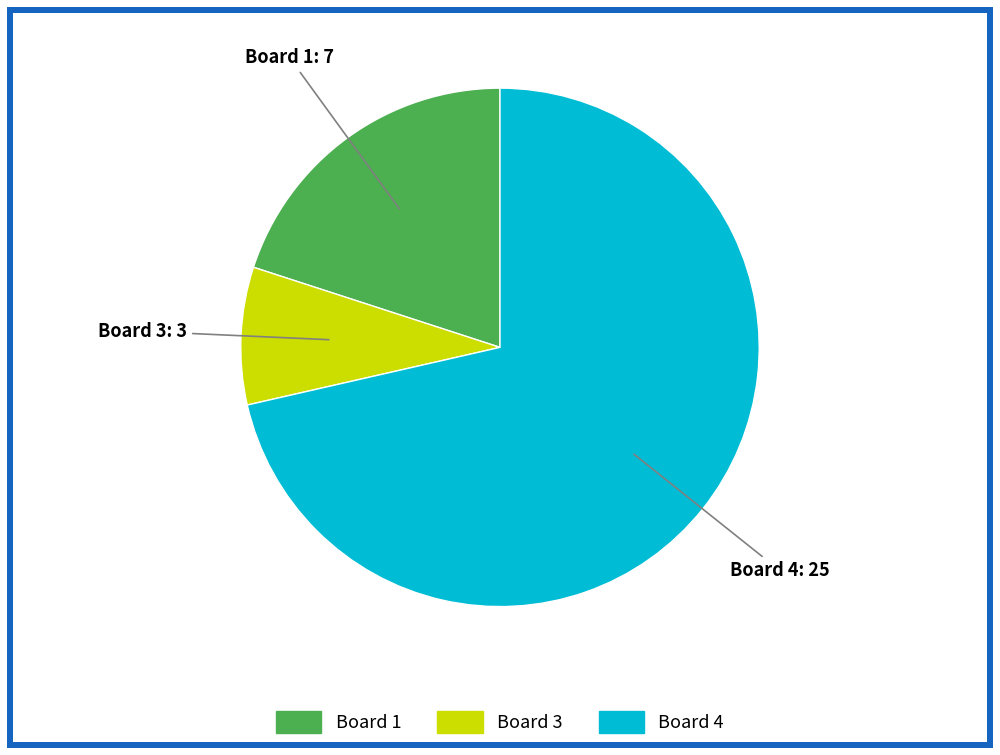

Is there any slice that represents more than half of the pie?

Yes